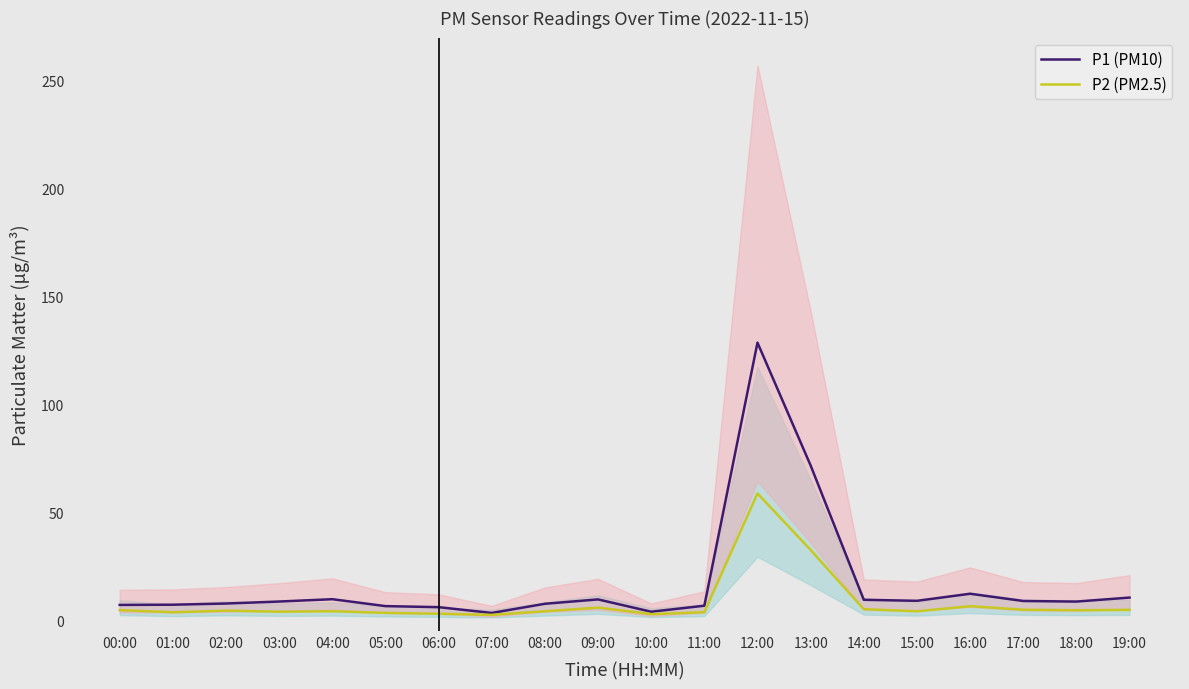

How many series are shown in this chart?

2